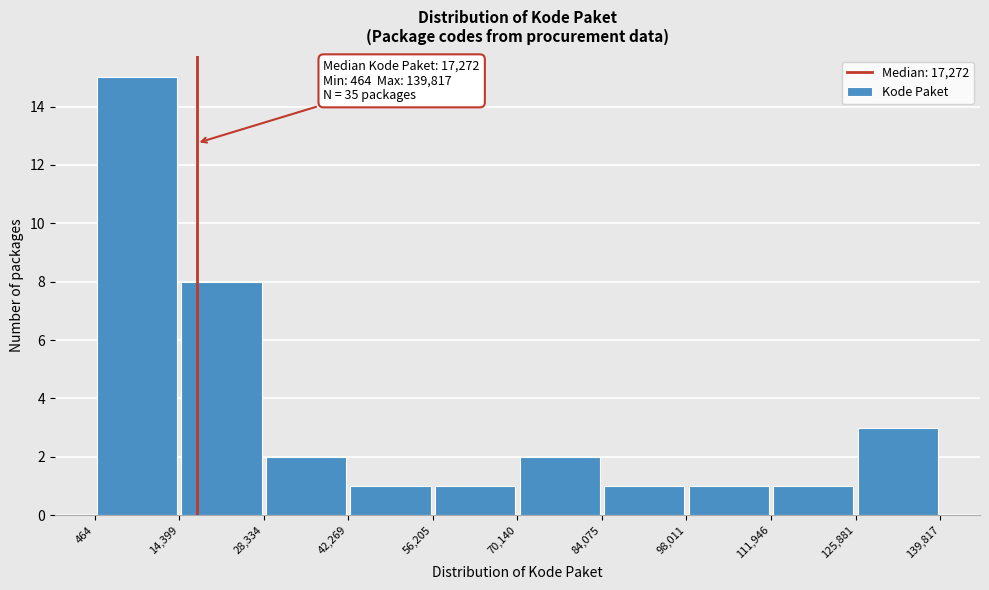

Over which range of the x-axis is the bar tallest?

464 to 14,399